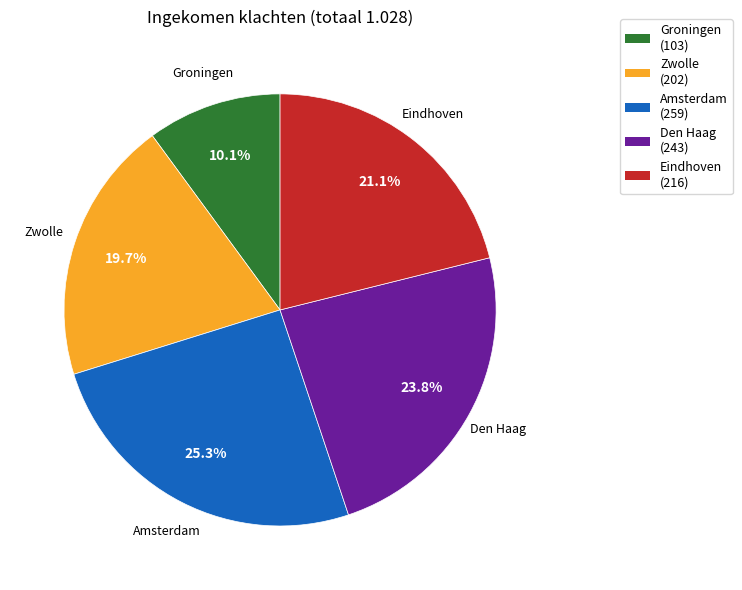

What is the smallest slice in the pie chart?

Groningen